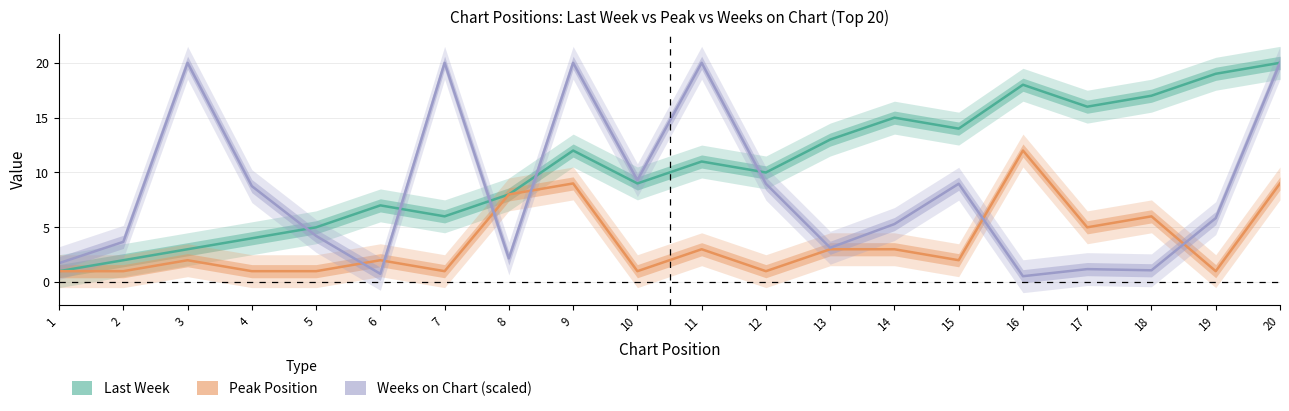

How many data points does each series have?

20